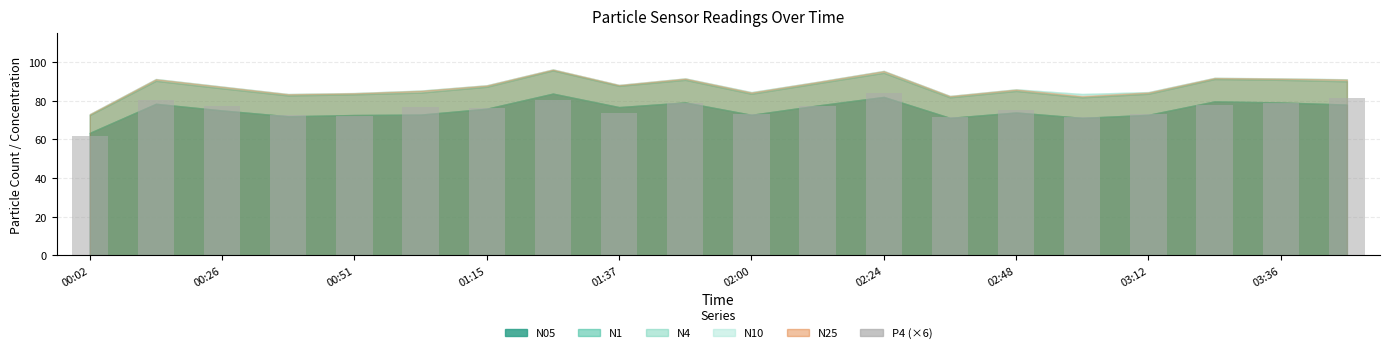

What is the value of the 14th bar from the left?

71.6